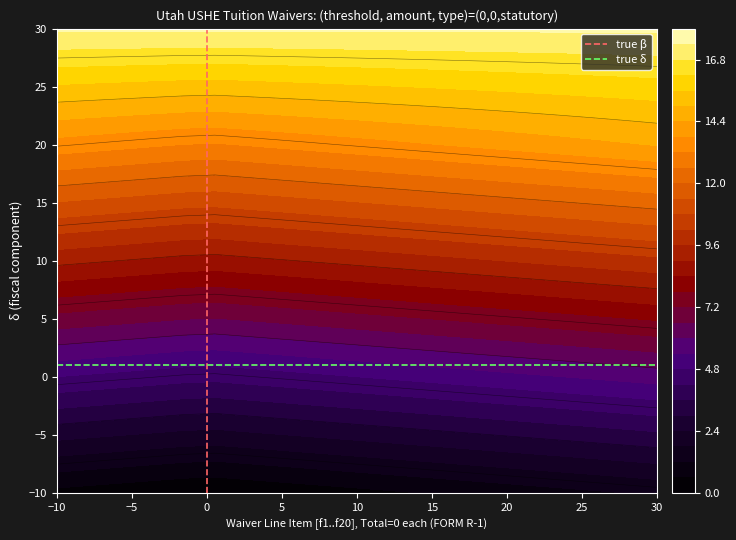

How many categories are shown in the chart?

2